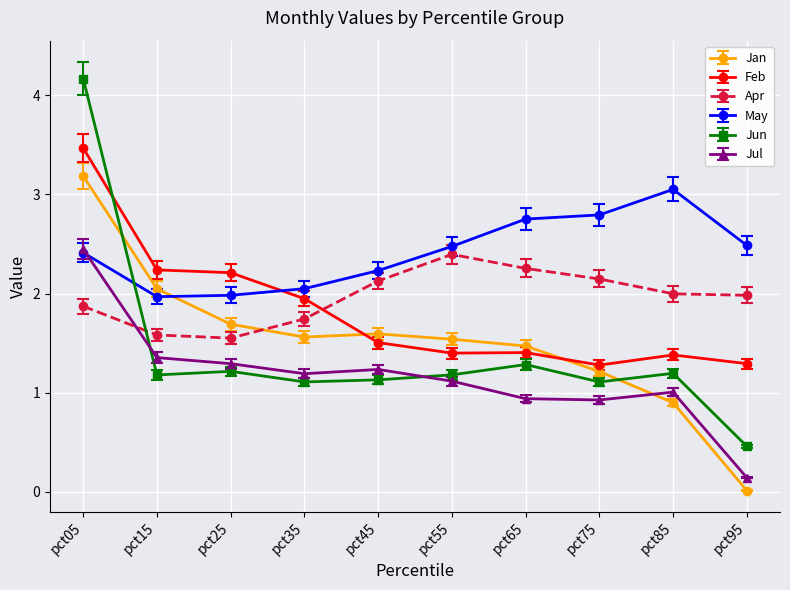

What is the approximate value of Jul at pct65?

0.9